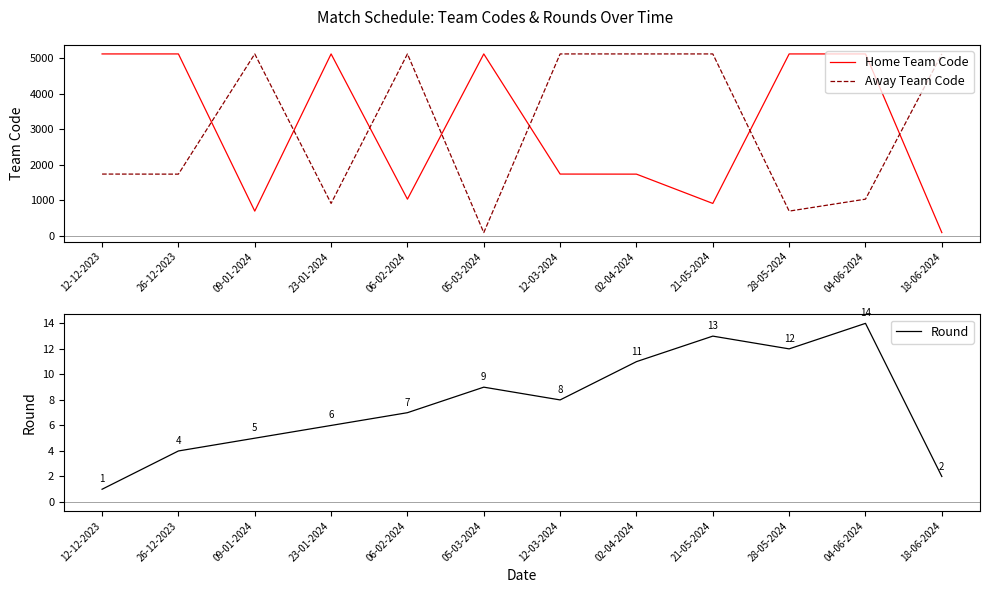

Read the Round value at 04-06-2024.

14